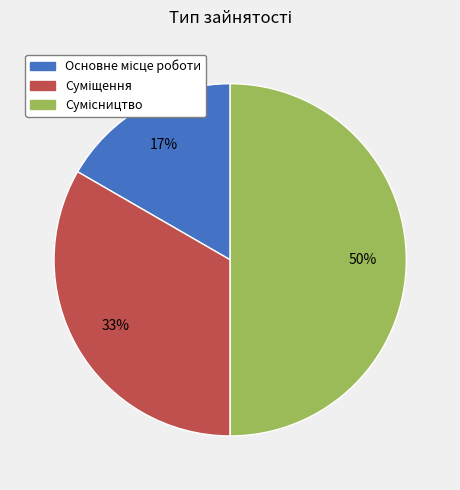

To the nearest percent, what is the average slice percentage?

33%